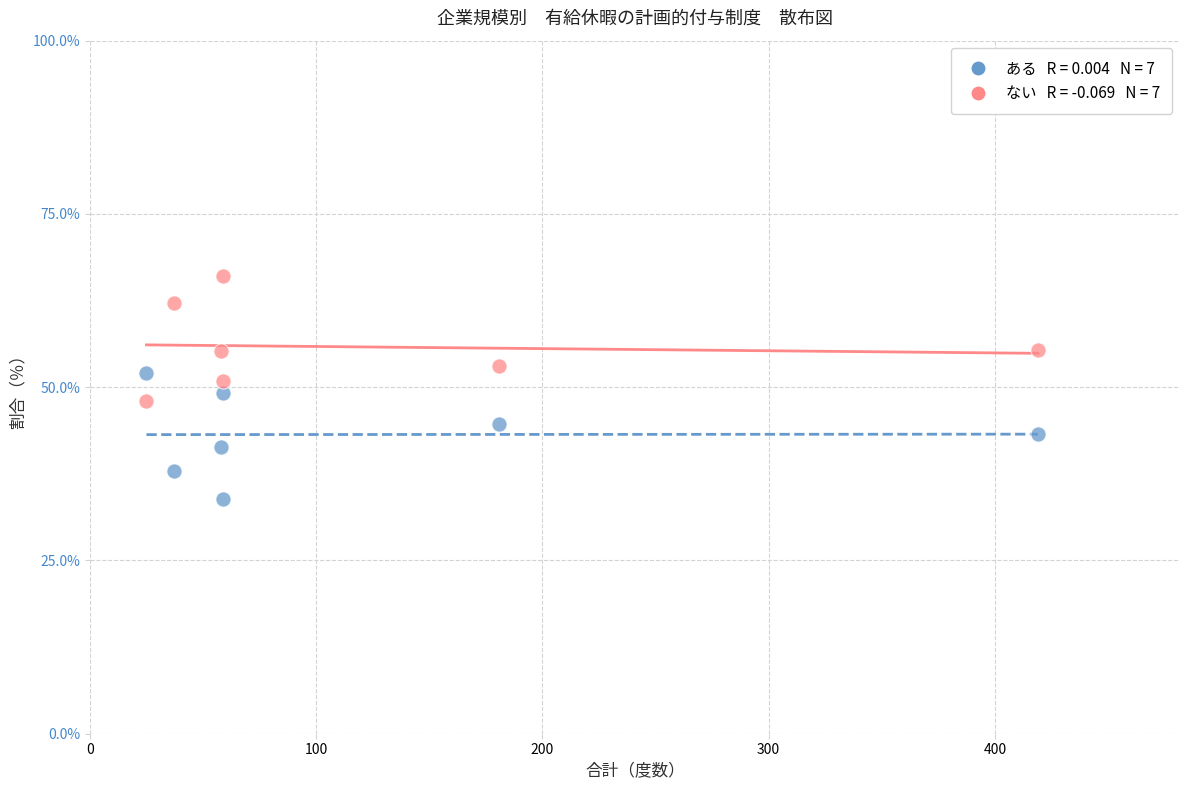

Across all data points, what is the range of X values (max minus min)?

394.0